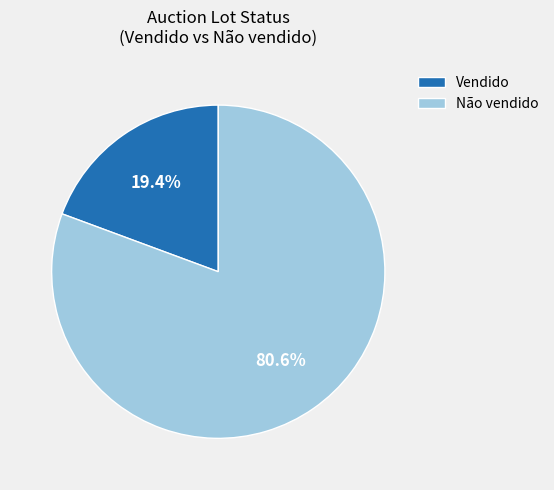

To the nearest percent, what portion does Não vendido represent?

81%